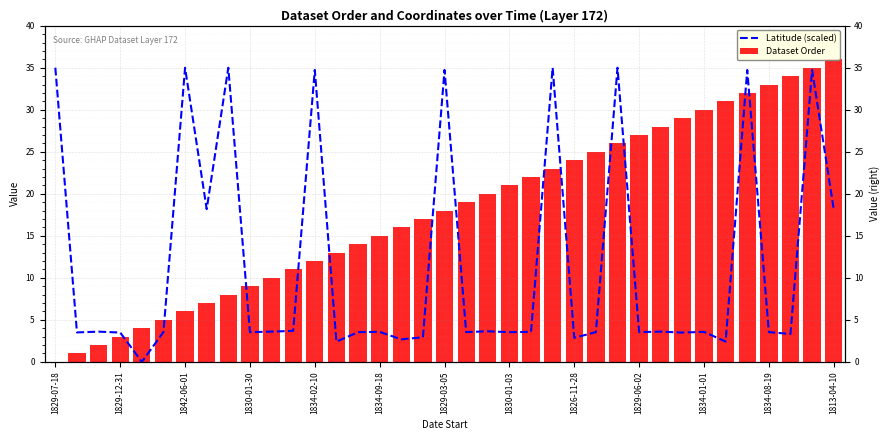

What is the maximum value shown in the chart?

36.0